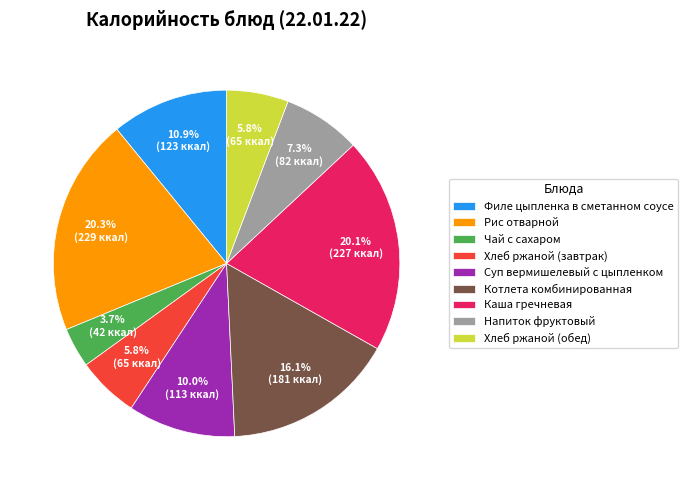

Which slice is the smallest?

Чай с сахаром